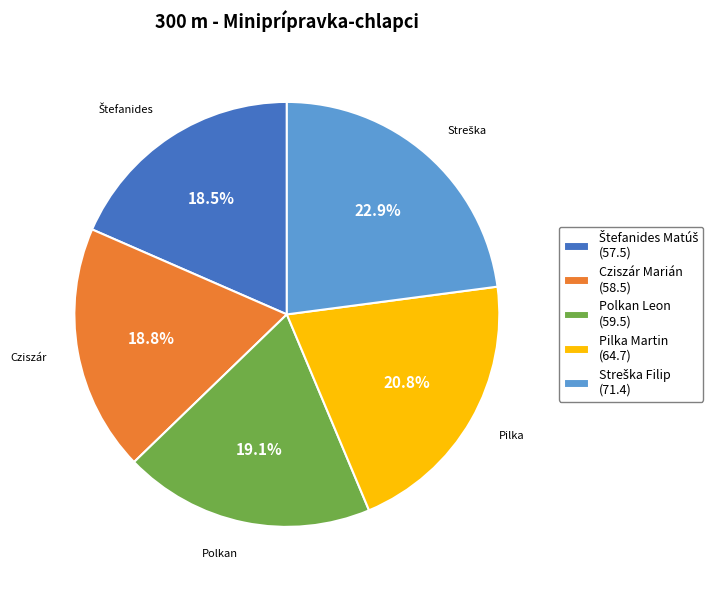

Is there a majority slice in this chart?

No